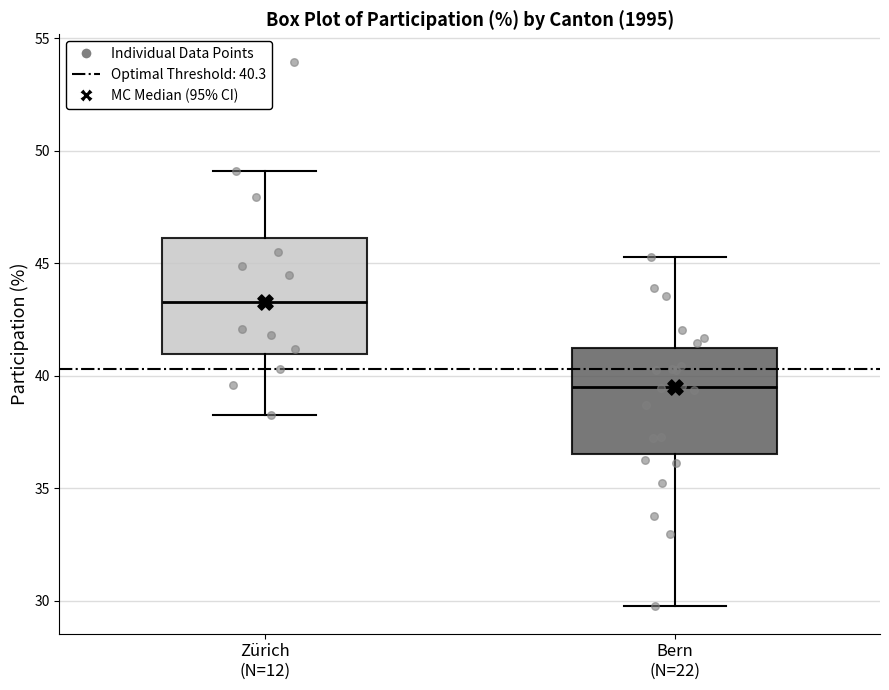

Reading left to right, read every box against the y-axis: the position of its median line, the range the box covers, and the ends of its whiskers. The values are not printed on the chart, so give them approximately, as read against the axis.

Zürich (N=12): median 43.5, box 41.0 to 46.0, whiskers 38.5 to 49.0
Bern (N=22): median 39.5, box 36.5 to 41.0, whiskers 30.0 to 45.5